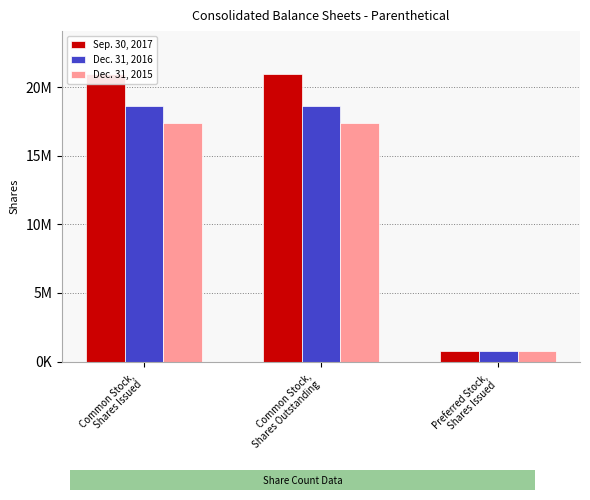

What is the approximate value of Sep. 30, 2017 at Preferred Stock,
Shares Issued, to the nearest 100?

732000